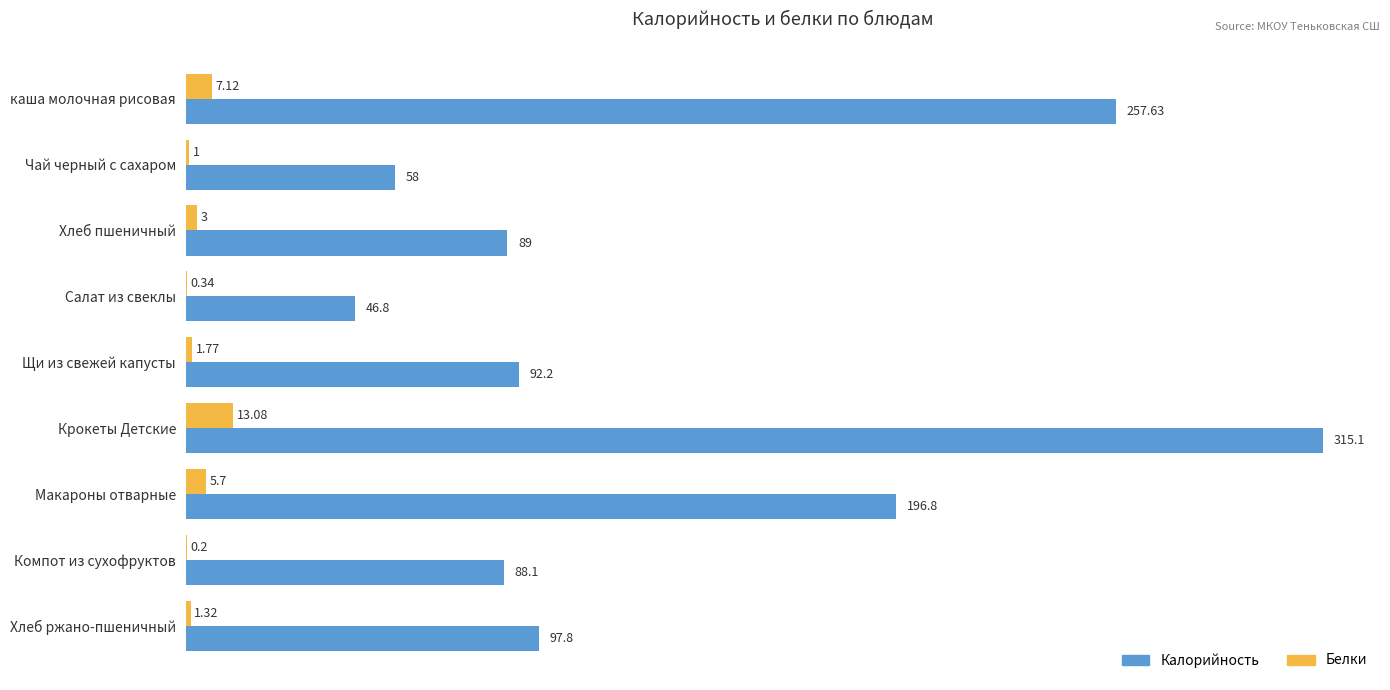

At which label does Белки reach its peak?

Крокеты Детские